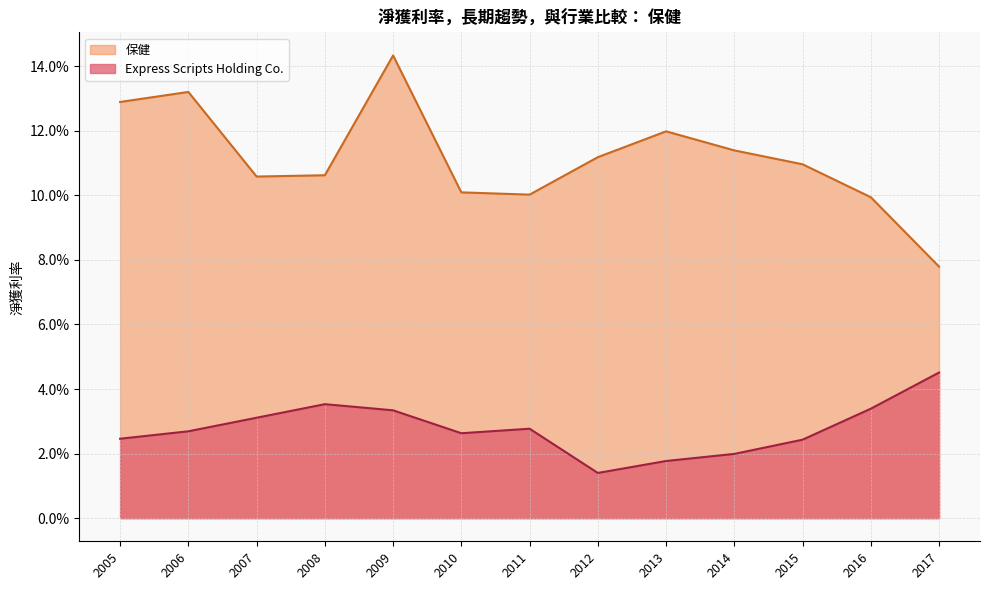

At which label does Express Scripts Holding Co. reach its minimum?

2012